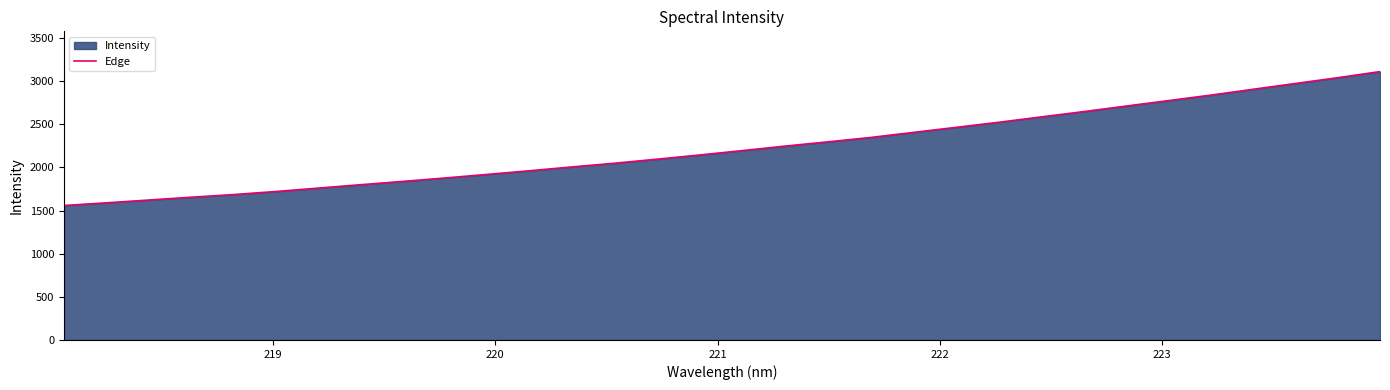

How many series are shown in this chart?

1